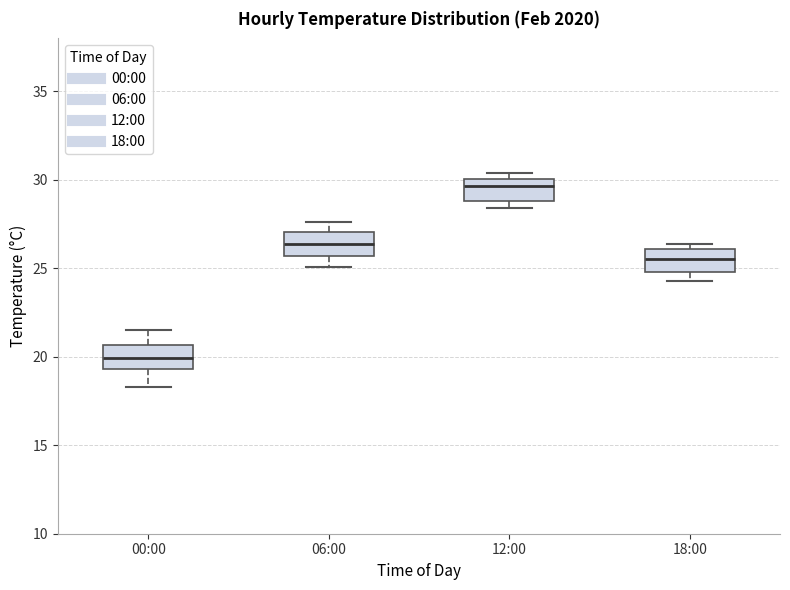

Where does the lower whisker of the box for 06:00 end on the y-axis? The values are not printed on the chart, so give them approximately, as read against the axis.

25.0